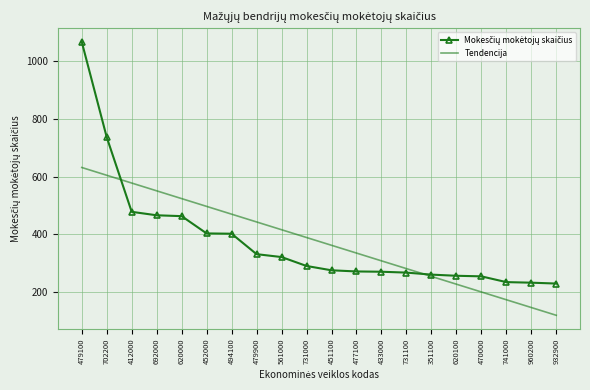

At which label does Tendencija reach its minimum?

932900